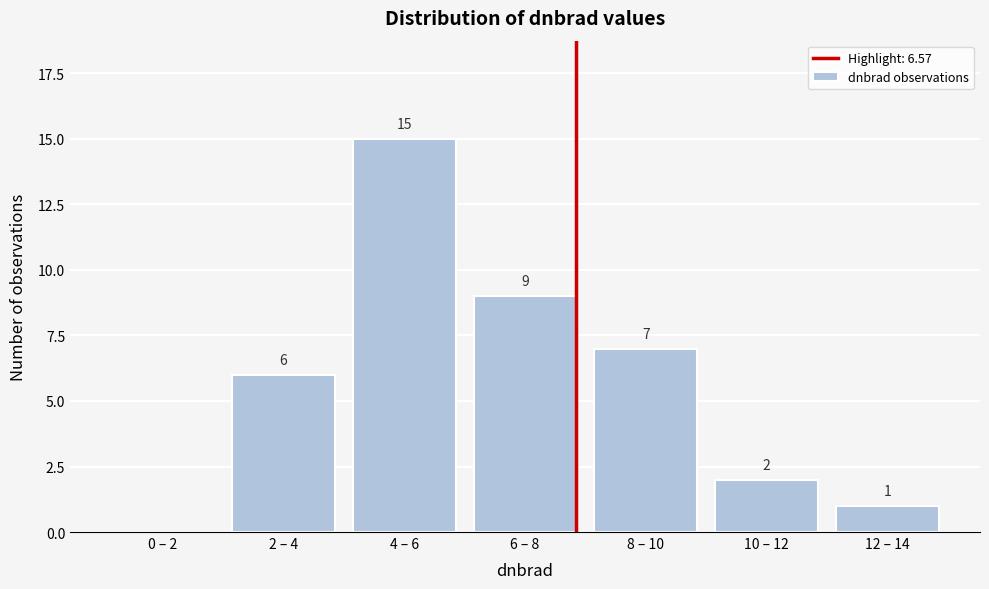

Reading left to right, transcribe all the data shown in this chart.

0 – 2=0	2 – 4=6	4 – 6=15	6 – 8=9	8 – 10=7	10 – 12=2	12 – 14=1